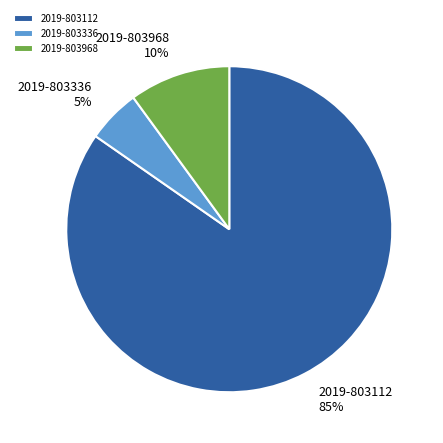

Which slice is the largest?

2019-803112